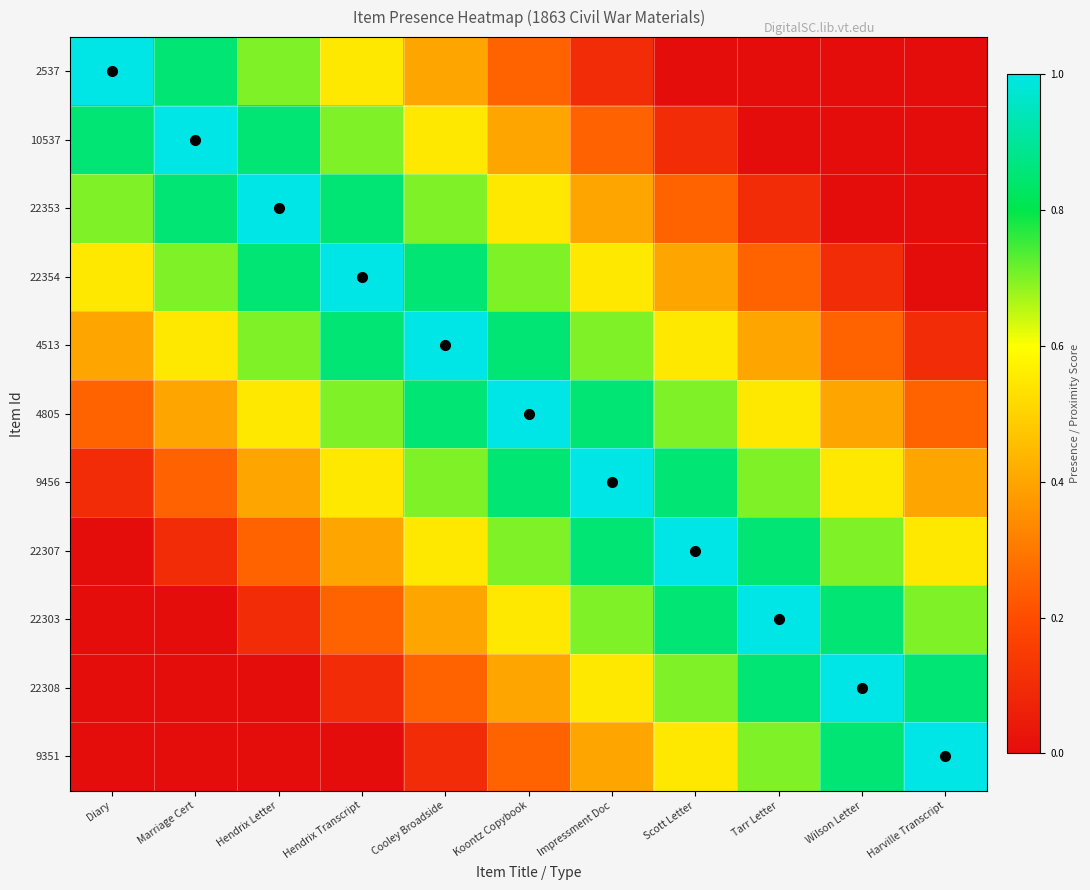

Reading right to left, extract all data points from this chart.

2537: Harville Transcript=0.0	Wilson Letter=0.0	Tarr Letter=0.0	Scott Letter=0.0	Impressment Doc=0.1	Koontz Copybook=0.2	Cooley Broadside=0.4	Hendrix Transcript=0.5	Hendrix Letter=0.7	Marriage Cert=0.8	Diary=1.0
10537: Harville Transcript=0.0	Wilson Letter=0.0	Tarr Letter=0.0	Scott Letter=0.1	Impressment Doc=0.2	Koontz Copybook=0.4	Cooley Broadside=0.5	Hendrix Transcript=0.7	Hendrix Letter=0.8	Marriage Cert=1.0	Diary=0.8
22353: Harville Transcript=0.0	Wilson Letter=0.0	Tarr Letter=0.1	Scott Letter=0.2	Impressment Doc=0.4	Koontz Copybook=0.6	Cooley Broadside=0.7	Hendrix Transcript=0.8	Hendrix Letter=1.0	Marriage Cert=0.8	Diary=0.7
22354: Harville Transcript=0.0	Wilson Letter=0.1	Tarr Letter=0.2	Scott Letter=0.4	Impressment Doc=0.5	Koontz Copybook=0.7	Cooley Broadside=0.9	Hendrix Transcript=1.0	Hendrix Letter=0.8	Marriage Cert=0.7	Diary=0.5
4513: Harville Transcript=0.1	Wilson Letter=0.2	Tarr Letter=0.4	Scott Letter=0.5	Impressment Doc=0.7	Koontz Copybook=0.9	Cooley Broadside=1.0	Hendrix Transcript=0.9	Hendrix Letter=0.7	Marriage Cert=0.5	Diary=0.4
4805: Harville Transcript=0.2	Wilson Letter=0.4	Tarr Letter=0.5	Scott Letter=0.7	Impressment Doc=0.8	Koontz Copybook=1.0	Cooley Broadside=0.9	Hendrix Transcript=0.7	Hendrix Letter=0.6	Marriage Cert=0.4	Diary=0.2
9456: Harville Transcript=0.4	Wilson Letter=0.6	Tarr Letter=0.7	Scott Letter=0.9	Impressment Doc=1.0	Koontz Copybook=0.8	Cooley Broadside=0.7	Hendrix Transcript=0.5	Hendrix Letter=0.4	Marriage Cert=0.2	Diary=0.1
22307: Harville Transcript=0.6	Wilson Letter=0.7	Tarr Letter=0.9	Scott Letter=1.0	Impressment Doc=0.9	Koontz Copybook=0.7	Cooley Broadside=0.5	Hendrix Transcript=0.4	Hendrix Letter=0.2	Marriage Cert=0.1	Diary=0.0
22303: Harville Transcript=0.7	Wilson Letter=0.9	Tarr Letter=1.0	Scott Letter=0.9	Impressment Doc=0.7	Koontz Copybook=0.5	Cooley Broadside=0.4	Hendrix Transcript=0.2	Hendrix Letter=0.1	Marriage Cert=0.0	Diary=0.0
22308: Harville Transcript=0.9	Wilson Letter=1.0	Tarr Letter=0.9	Scott Letter=0.7	Impressment Doc=0.6	Koontz Copybook=0.4	Cooley Broadside=0.2	Hendrix Transcript=0.1	Hendrix Letter=0.0	Marriage Cert=0.0	Diary=0.0
9351: Harville Transcript=1.0	Wilson Letter=0.9	Tarr Letter=0.7	Scott Letter=0.6	Impressment Doc=0.4	Koontz Copybook=0.2	Cooley Broadside=0.1	Hendrix Transcript=0.0	Hendrix Letter=0.0	Marriage Cert=0.0	Diary=0.0